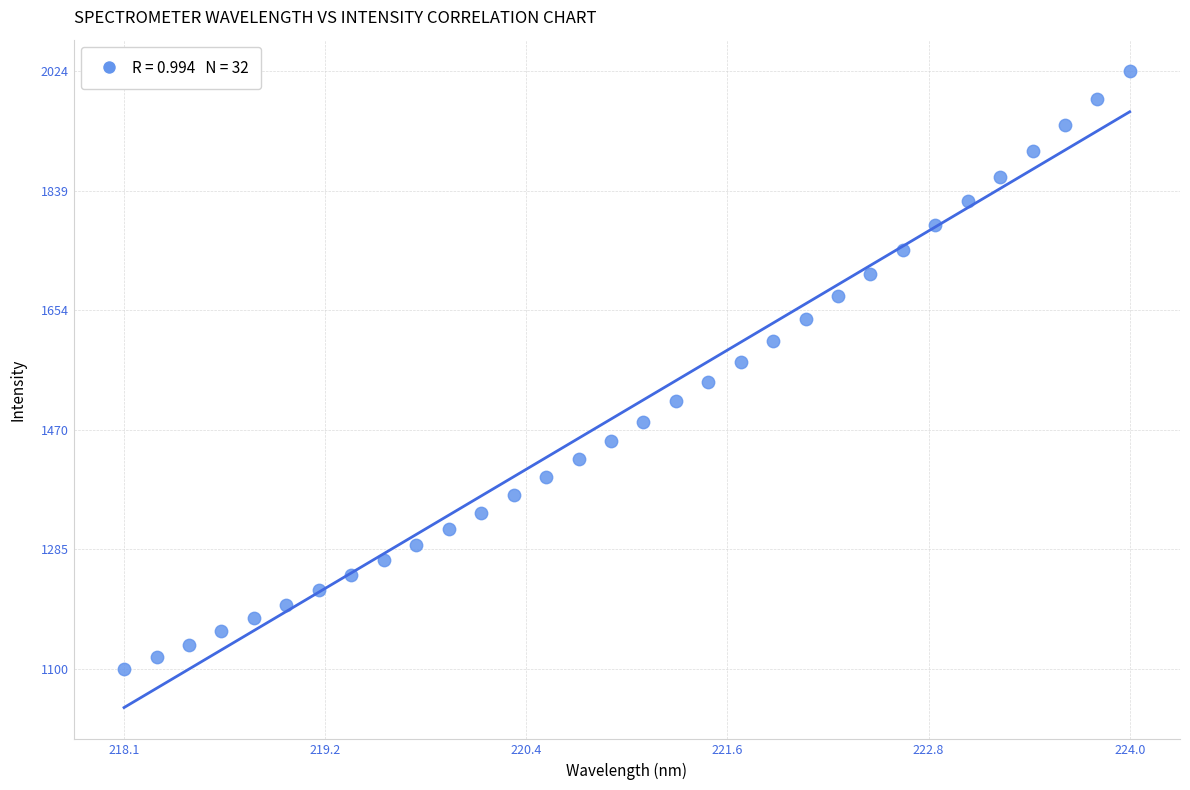

What is the range of X values (max minus min)?

5.9